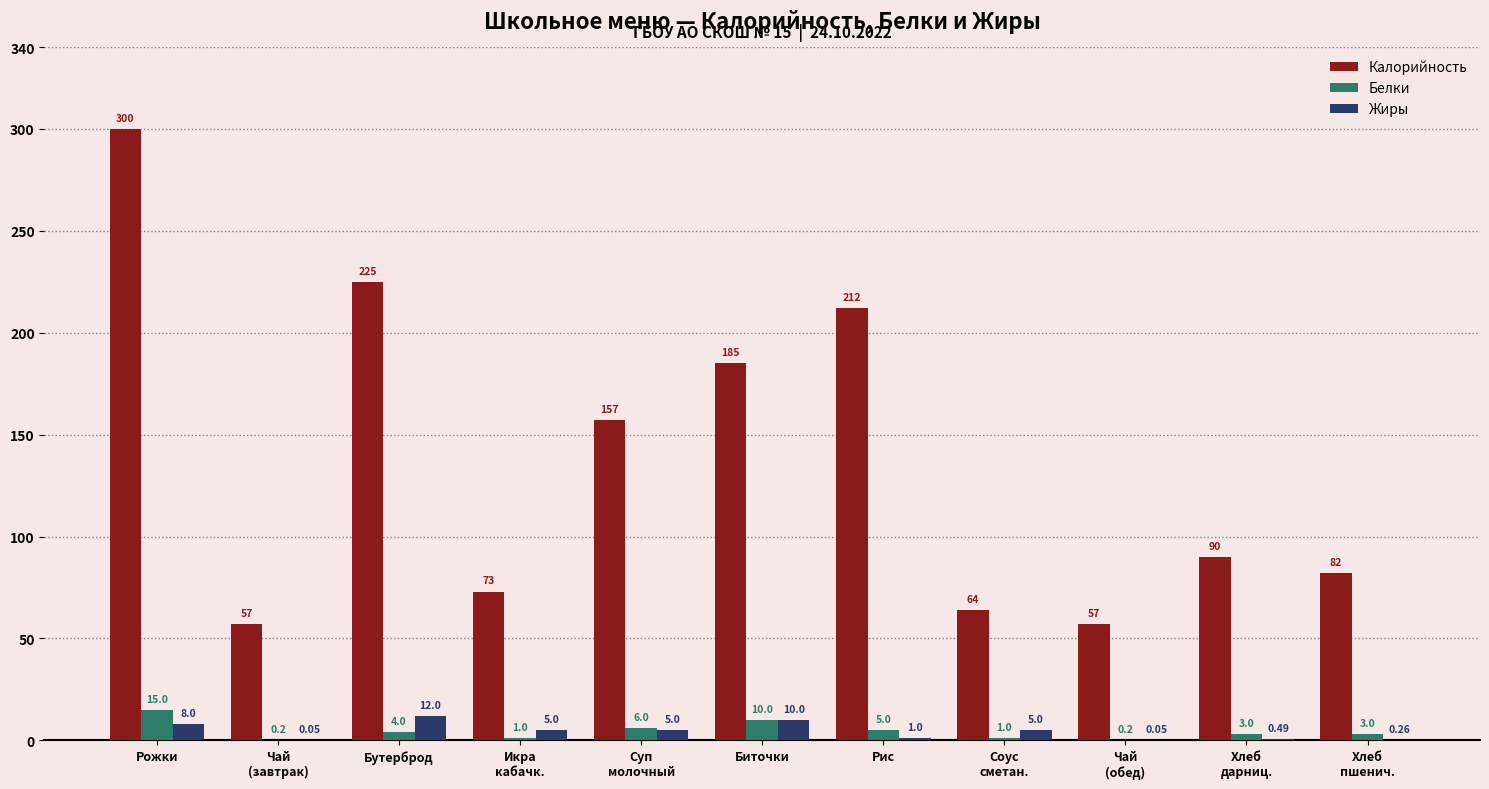

At which category is the sum across all series the highest?

Рожки